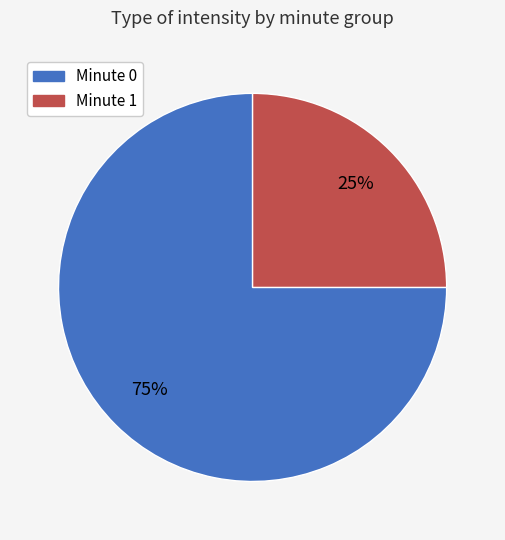

To the nearest percent, what portion does Minute 0 represent?

75%